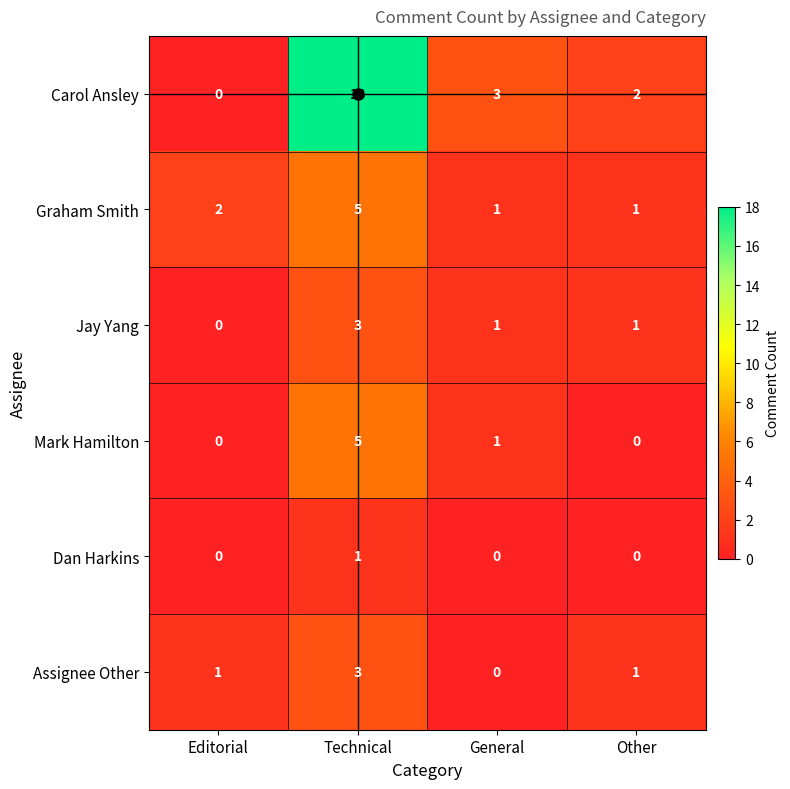

What is the total value across all series at General?

6